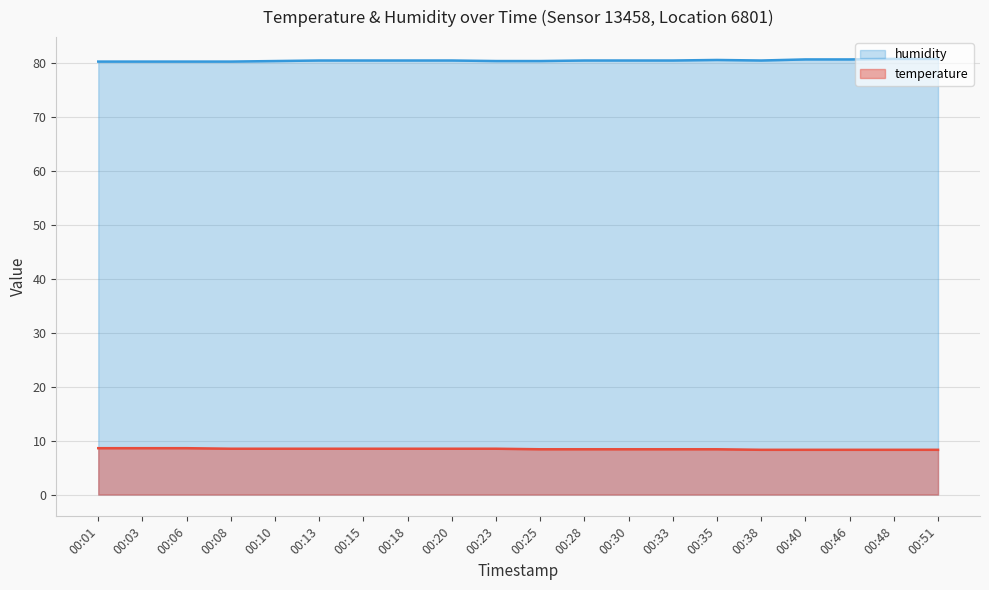

Is it true that temperature equals 11.5 at 00:13?

False